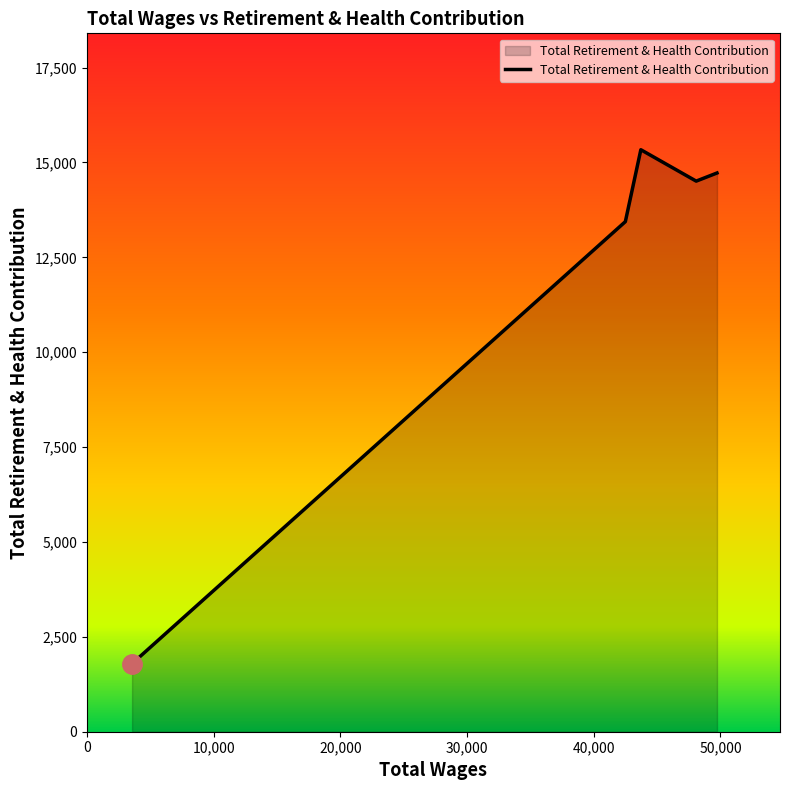

Does the chart display data point markers on the line(s)?

No